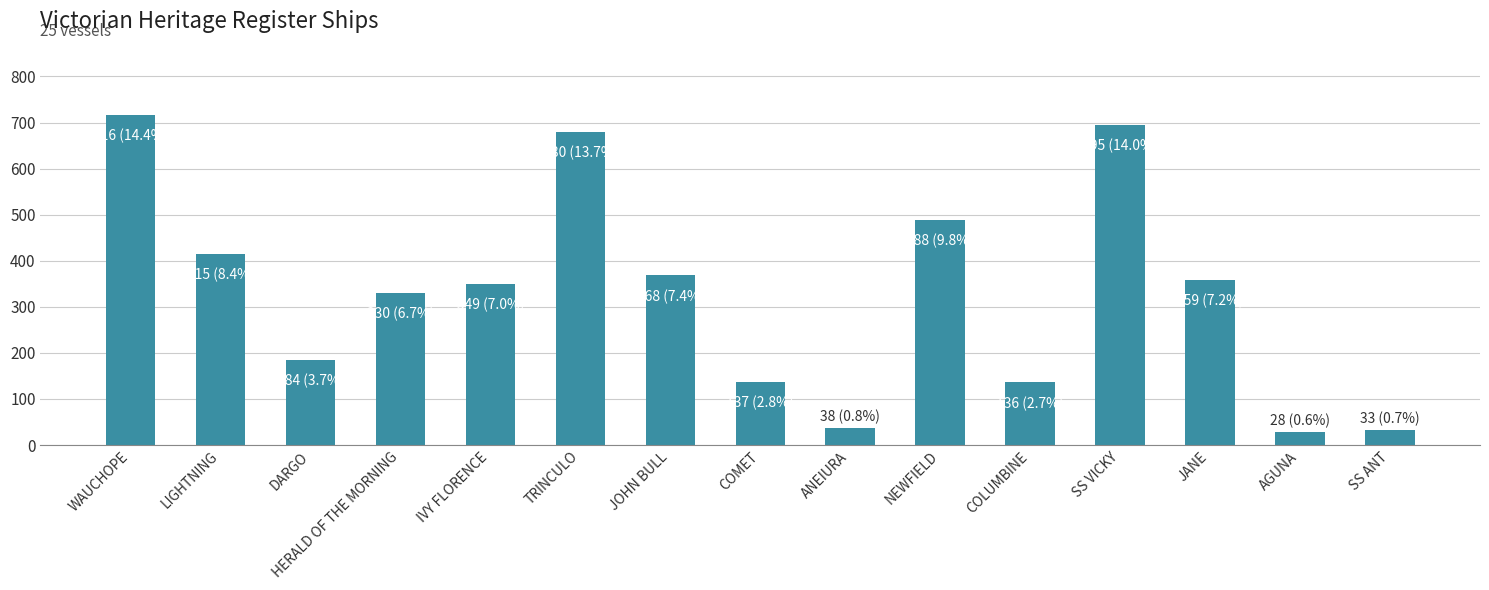

What is the label of the 4th bar from the right?

SS VICKY